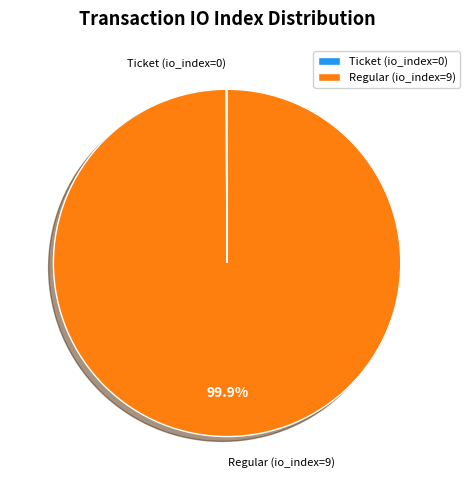

Which category has the biggest portion of the pie?

Regular (io_index=9)